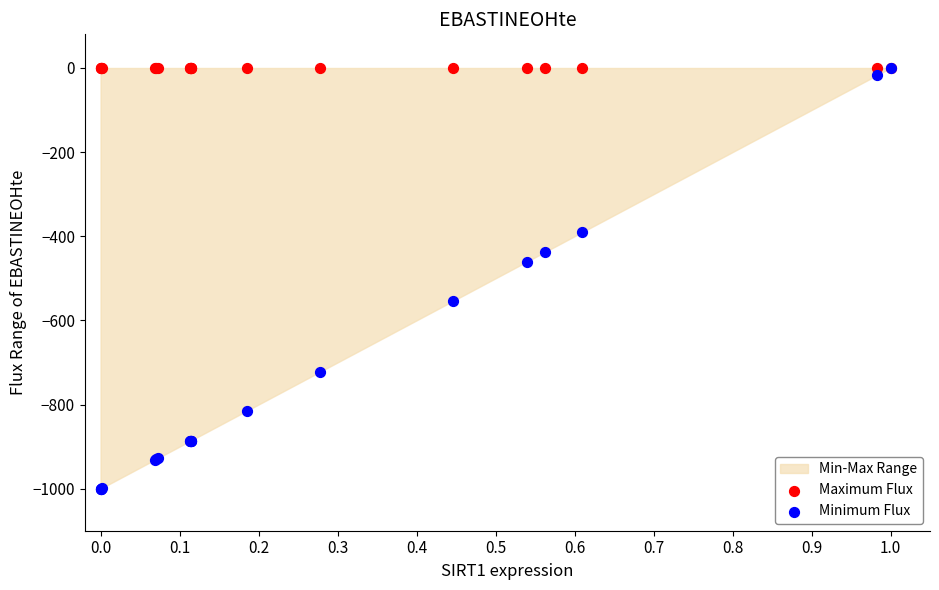

Across all series, what Y value is closest to -500?

-460.5